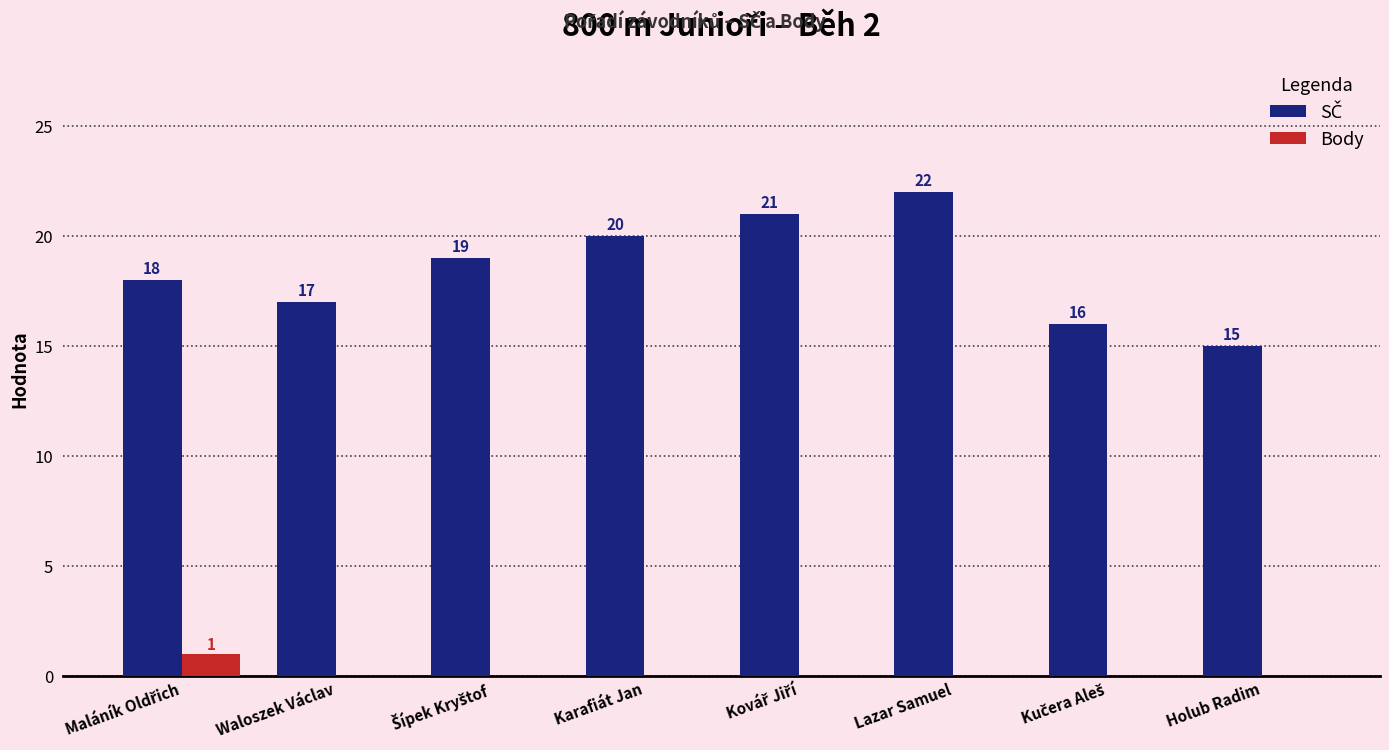

How many series are shown in this chart?

2